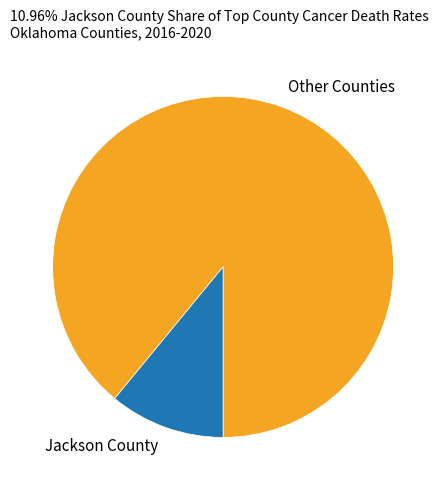

Which category has the smallest portion of the pie?

Jackson County